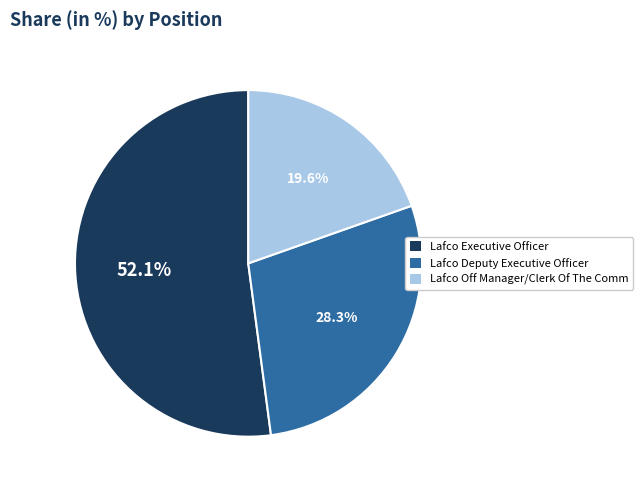

Is it true that Lafco Deputy Executive Officer is 23% of the pie?

False